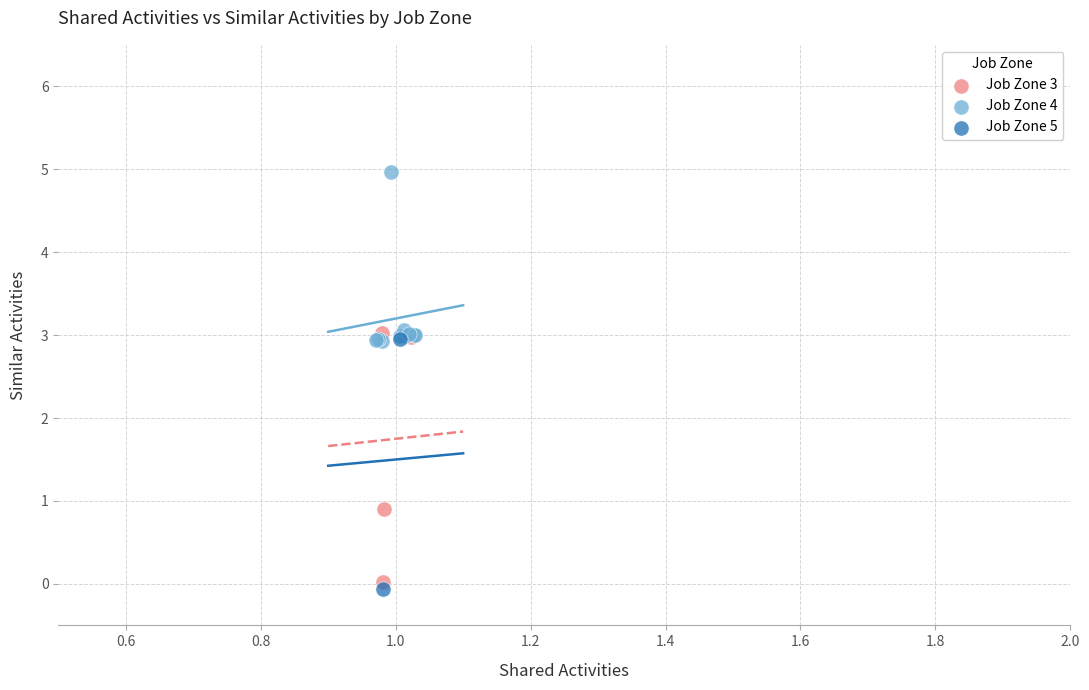

What are all the series names shown in the legend?

Job Zone 3, Job Zone 4, Job Zone 5